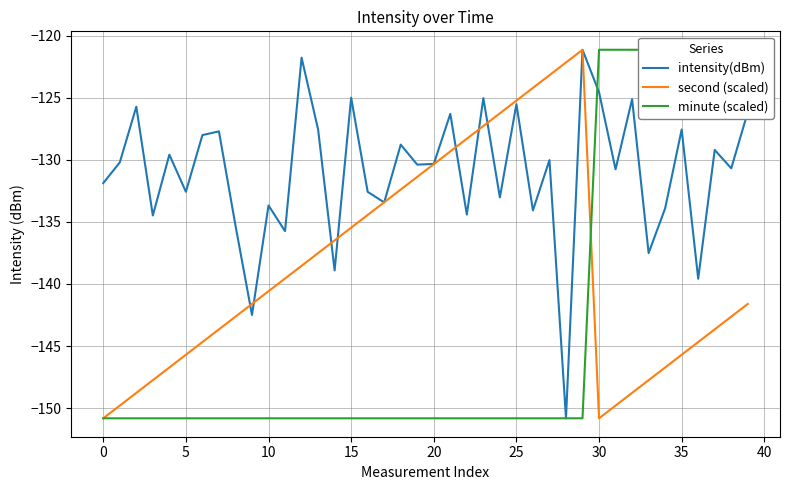

Is it true that intensity(dBm) equals -81.9 at 16?

False